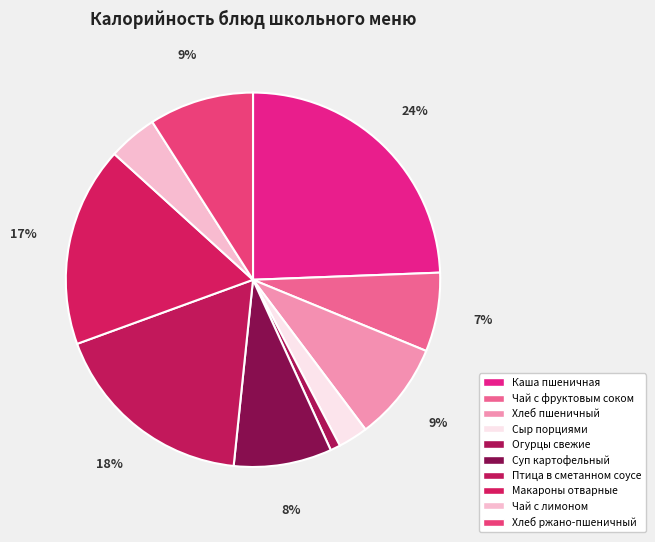

Does any single category account for the majority?

No